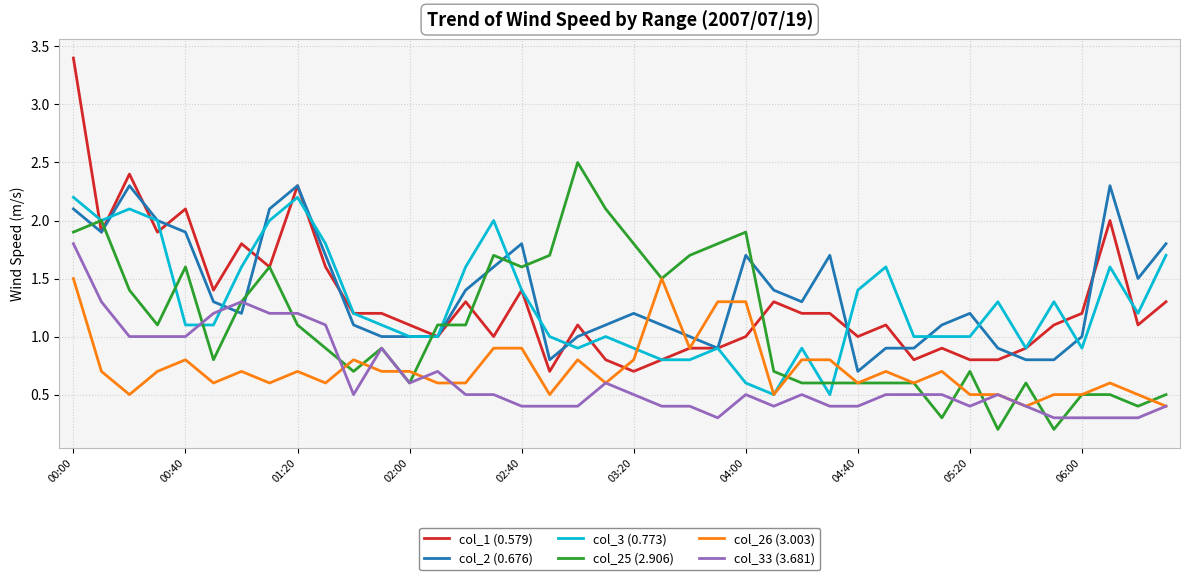

What is the maximum value shown in the chart?

3.4